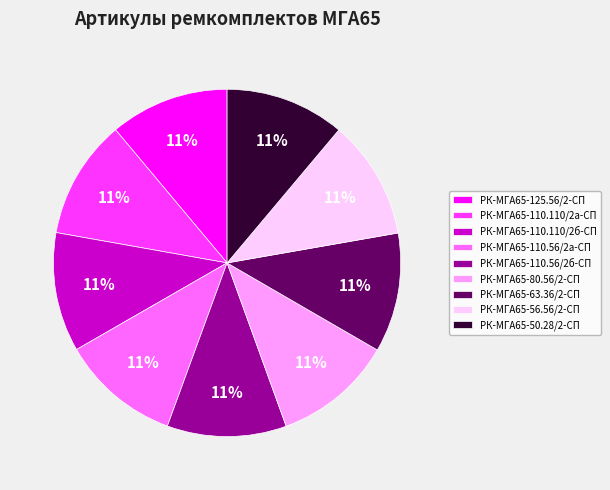

What percentage is the РК-МГА65-125.56/2-СП slice, to the nearest percent?

11%